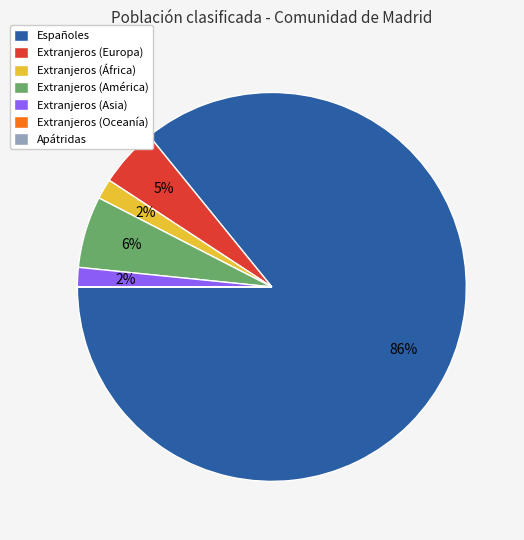

Combined, do Extranjeros (Europa) and Españoles account for over 50%?

Yes